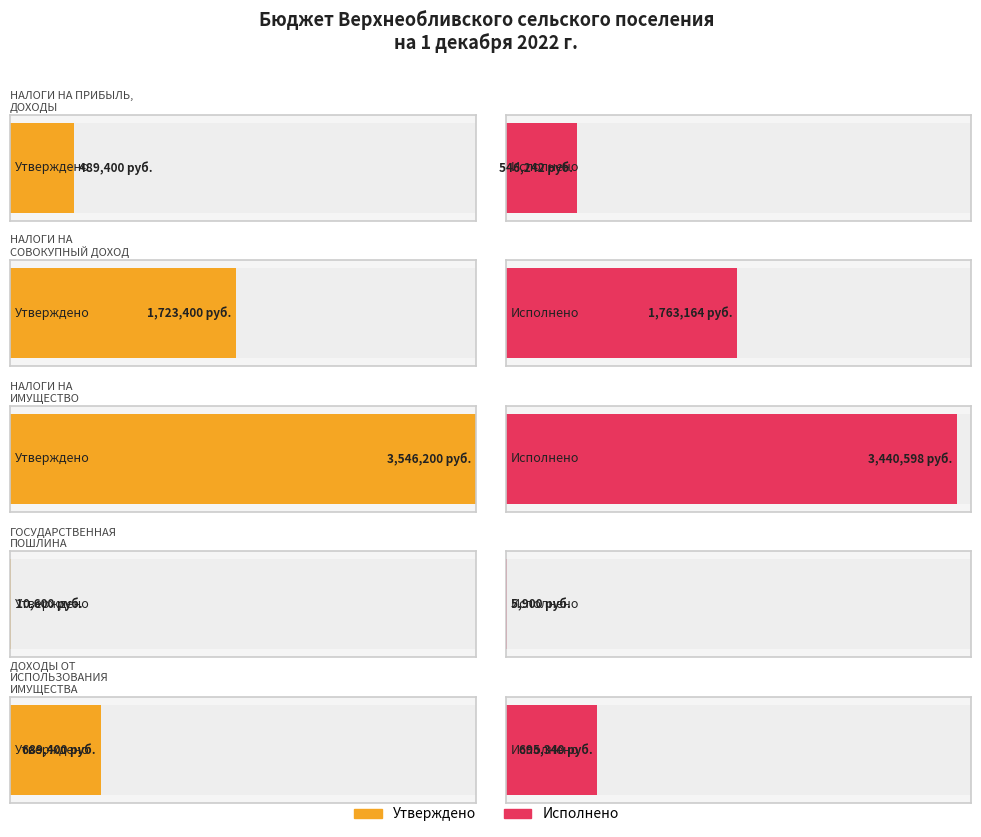

Rank the categories by Исполнено value from highest to lowest.

НАЛОГИ НА
ИМУЩЕСТВО, НАЛОГИ НА
СОВОКУПНЫЙ ДОХОД, ДОХОДЫ ОТ
ИСПОЛЬЗОВАНИЯ
ИМУЩЕСТВА, НАЛОГИ НА ПРИБЫЛЬ,
ДОХОДЫ, ГОСУДАРСТВЕННАЯ
ПОШЛИНА